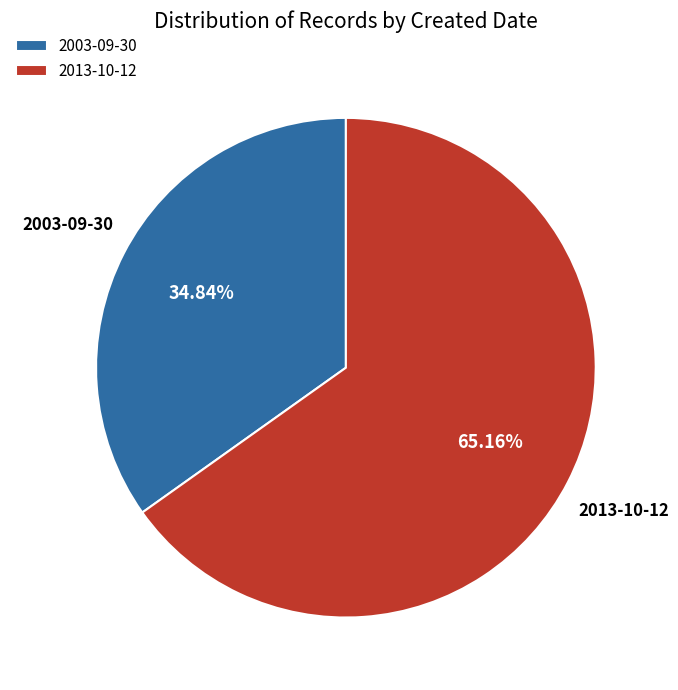

What is the ratio of the value at 2013-10-12 to the value at 2003-09-30?

1.9